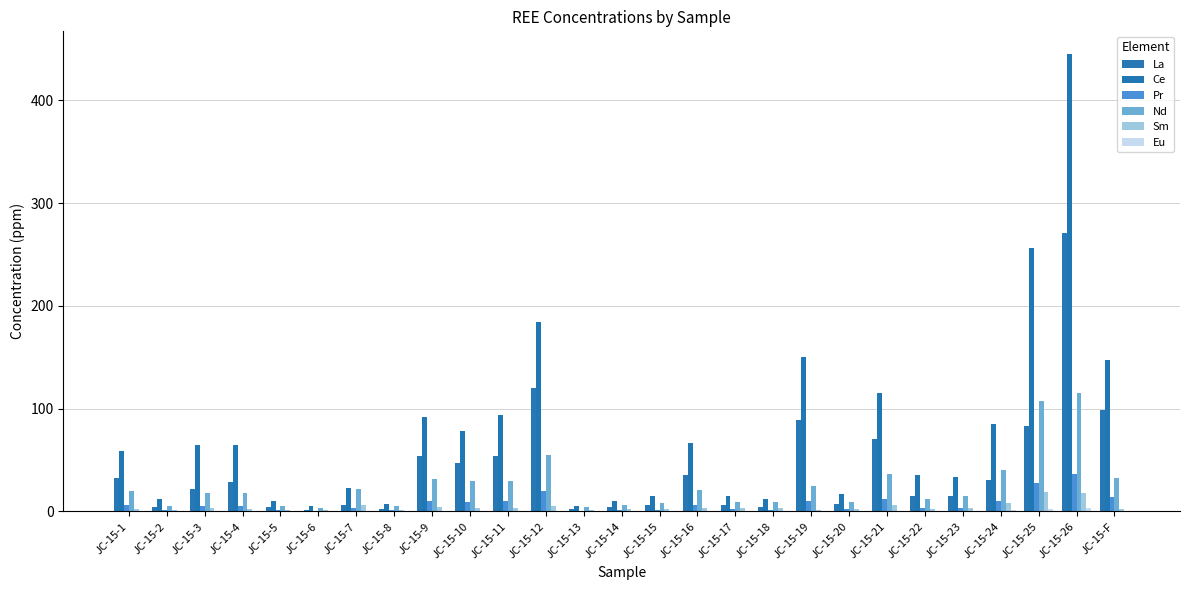

How many data points does each series have?

27